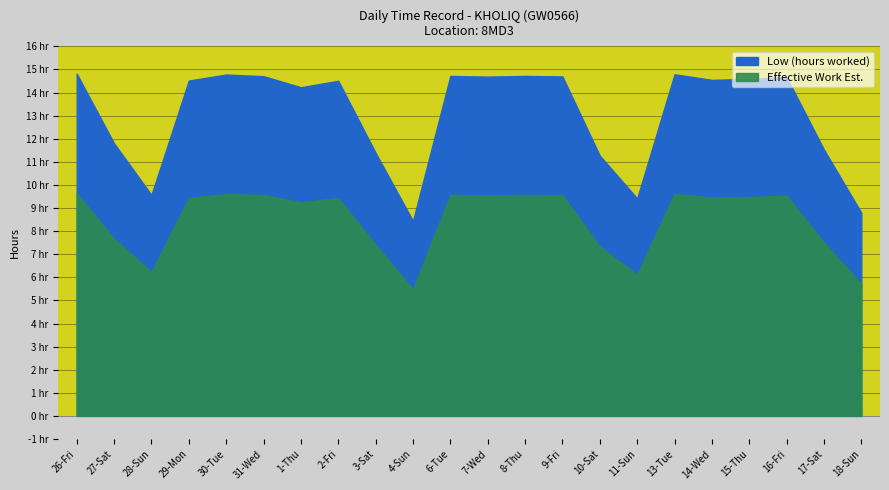

What is the value of the Low (hours worked) point at the 7th from the left?

14.2